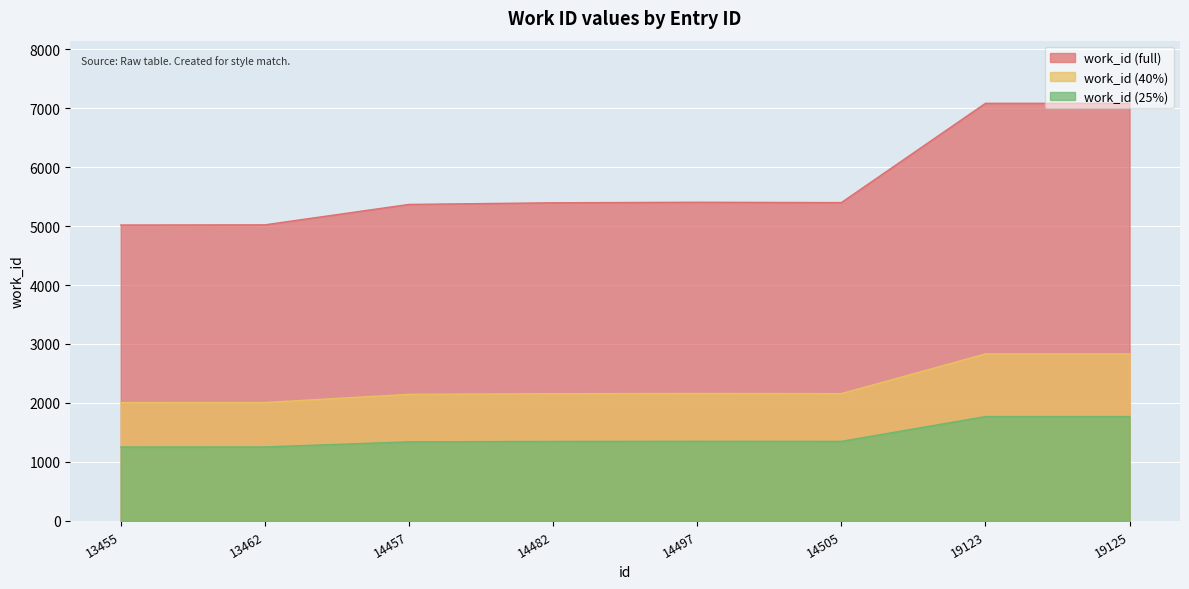

What is the sum of all values?

45757